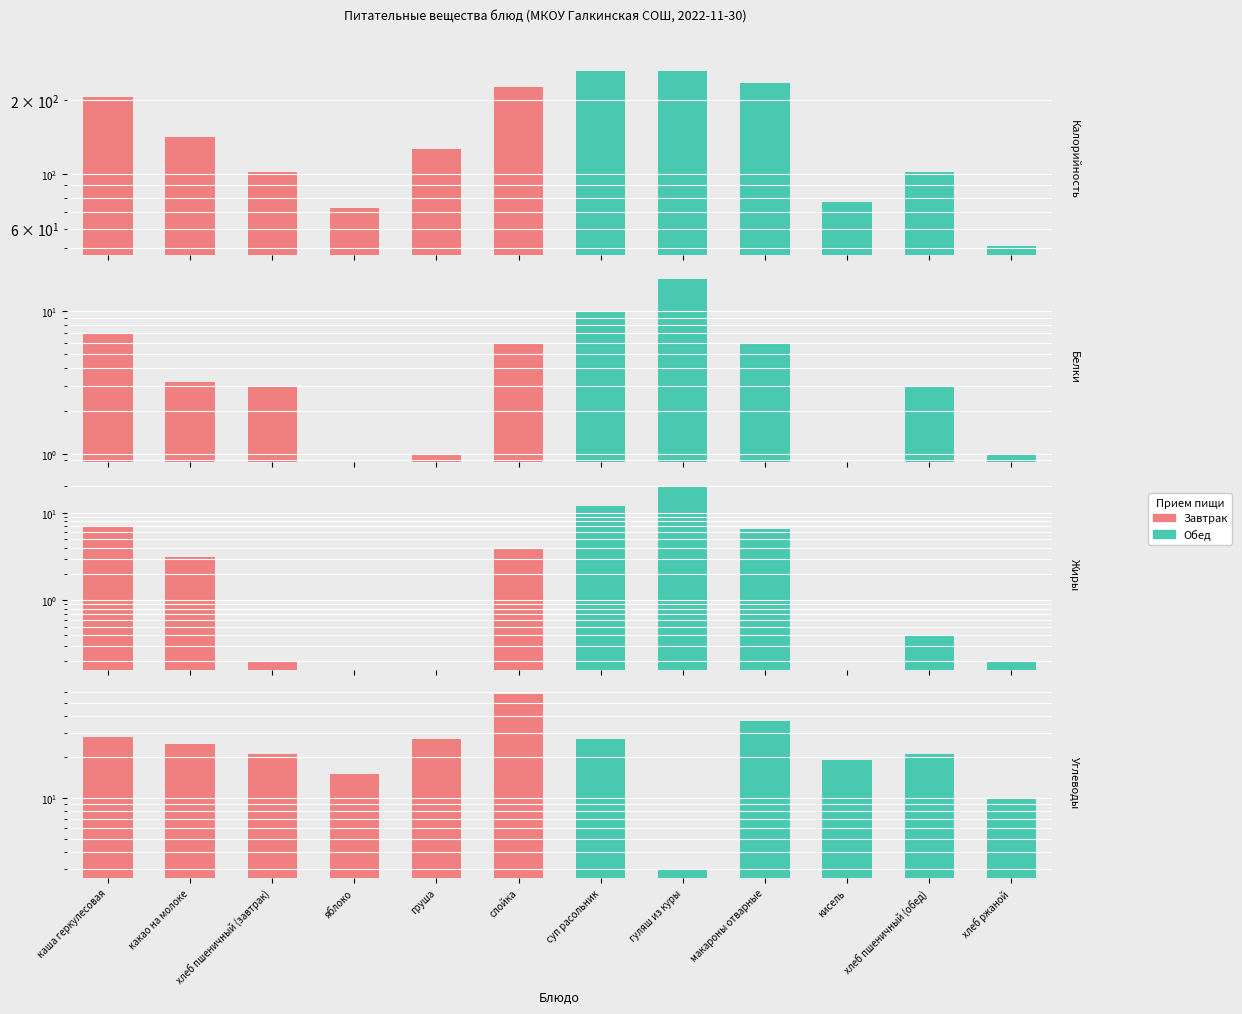

What is the total value across all series at яблоко?

88.0